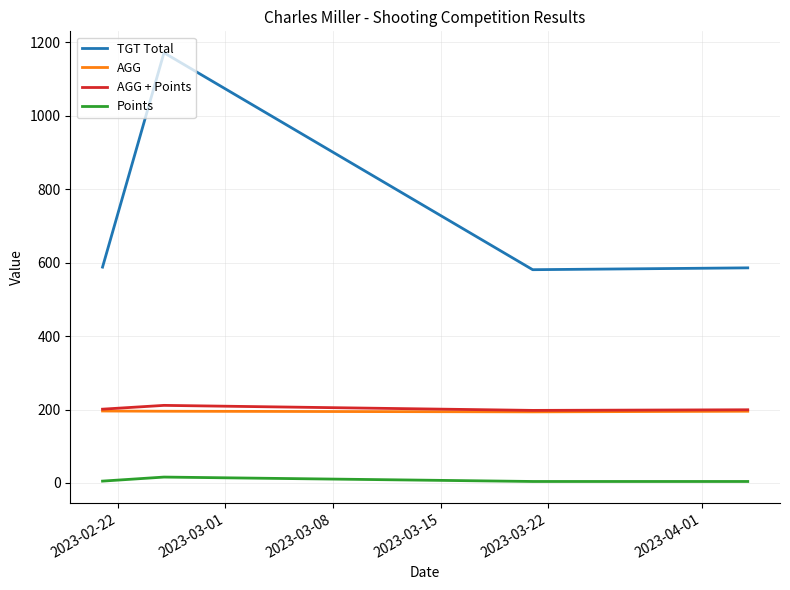

Rank the series by their maximum value, from highest to lowest.

TGT Total, AGG + Points, AGG, Points